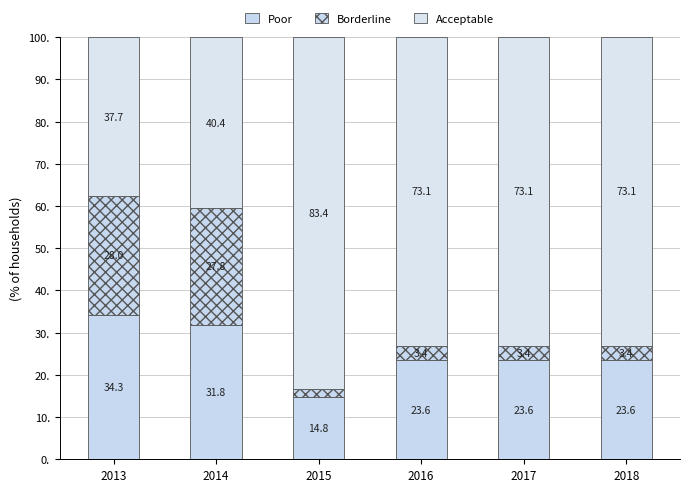

What is the sum of the Acceptable values at 2018 and 2013?

110.8